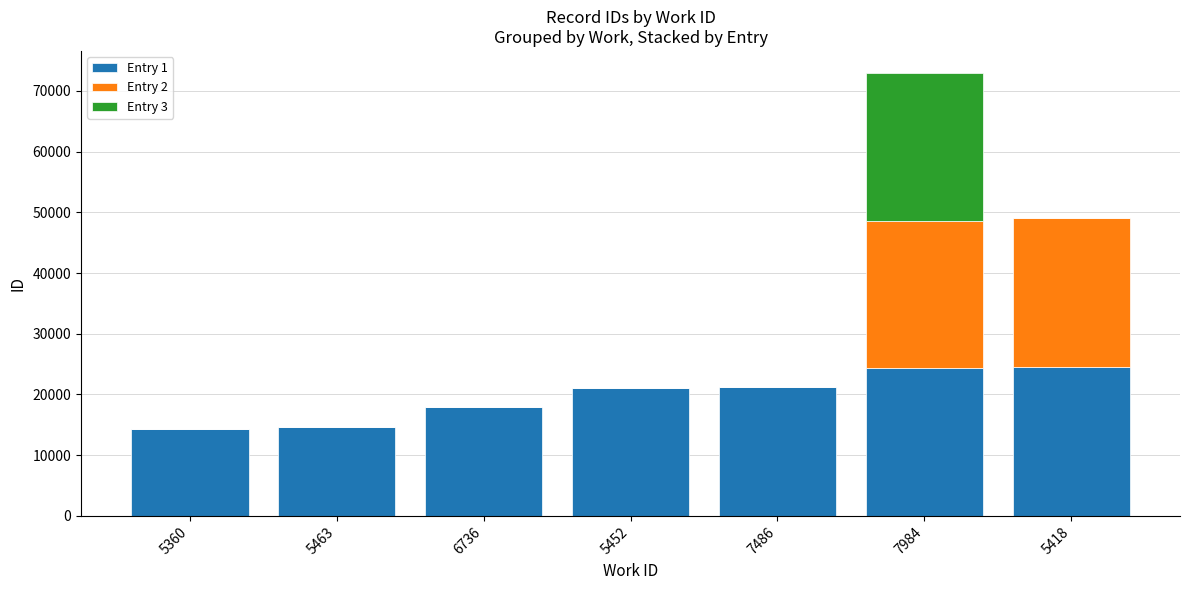

At which category is the sum across all series the highest?

7984